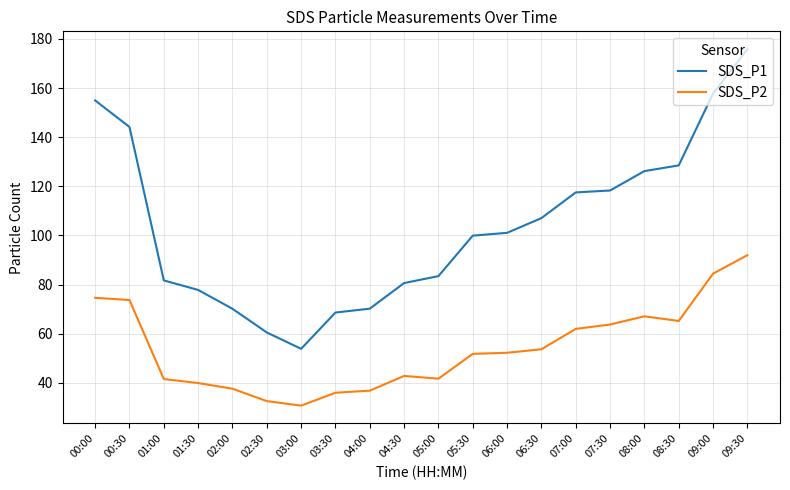

At which label does SDS_P2 reach its minimum?

03:00